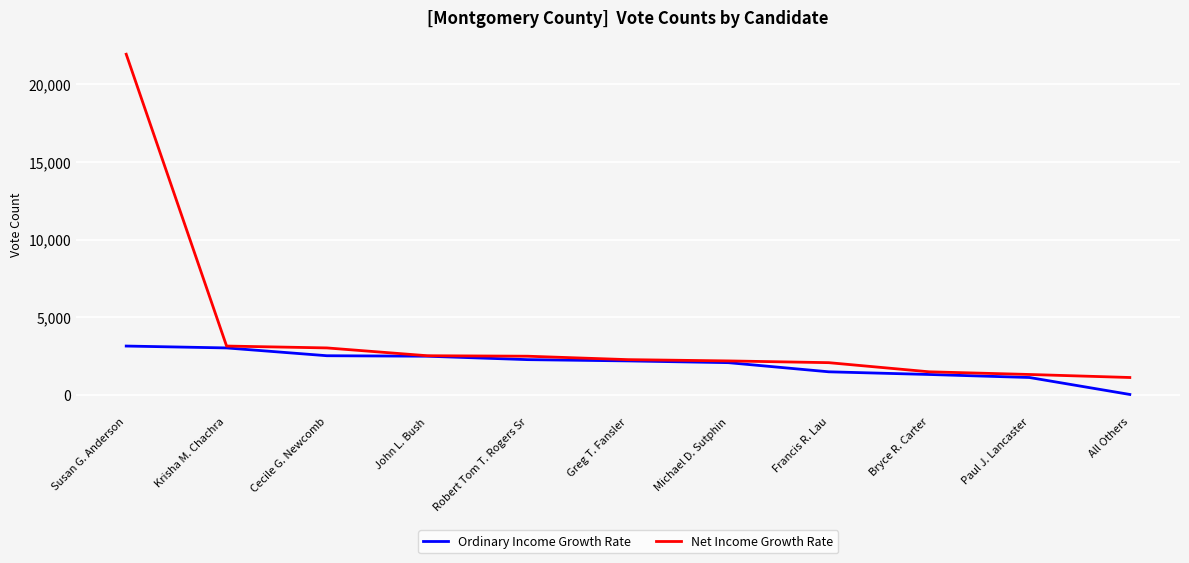

What is the total value across all series at Susan G. Anderson?

25068